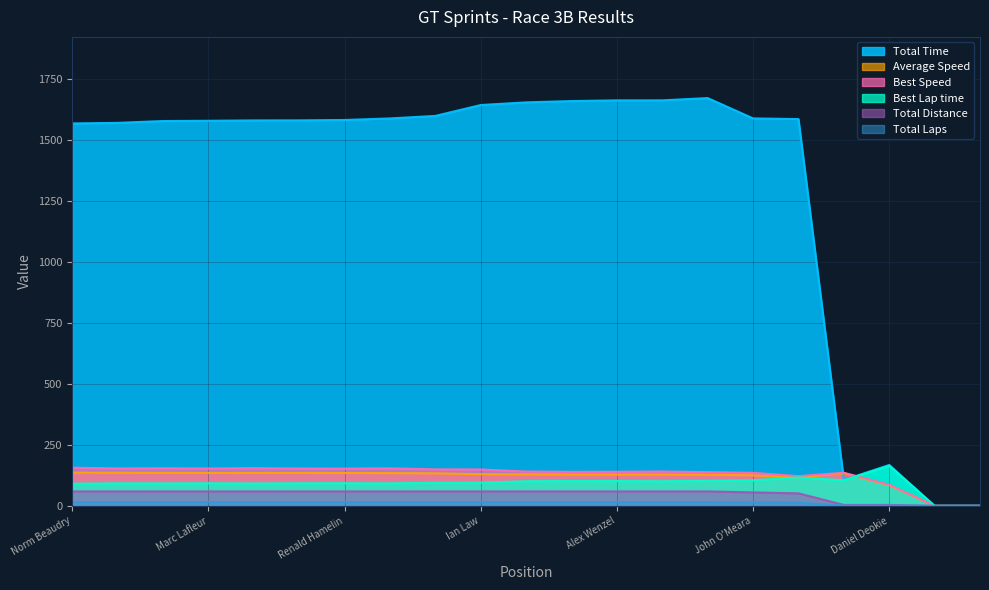

What is the difference between the highest and lowest values at Joseph Comacchio?

134.9